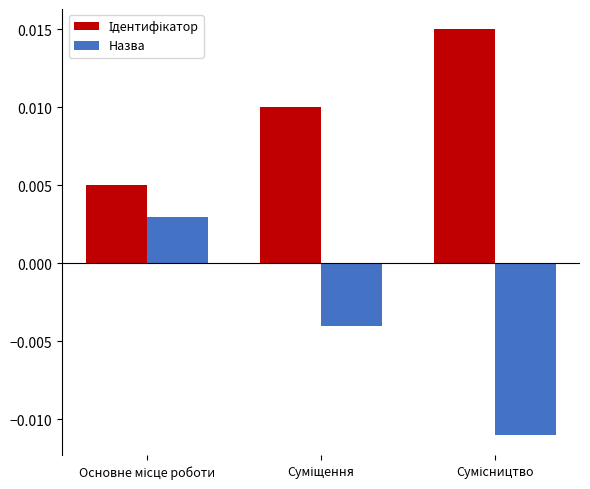

At how many categories does at least one series exceed 0?

3